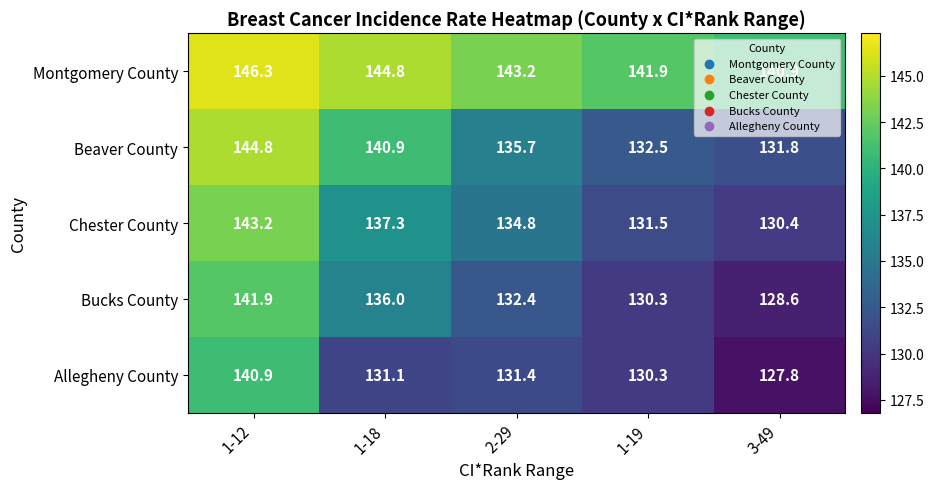

At which label does Allegheny County first exceed 131?

1-12